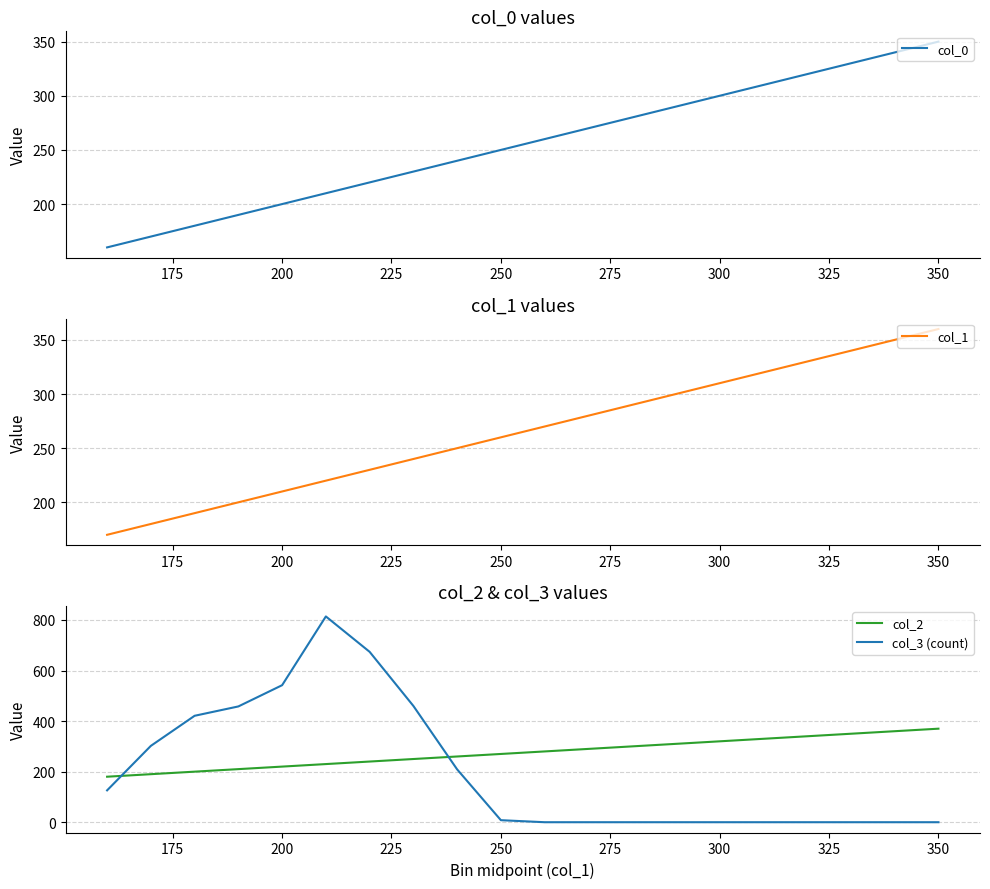

At how many categories does at least one series exceed 555?

2